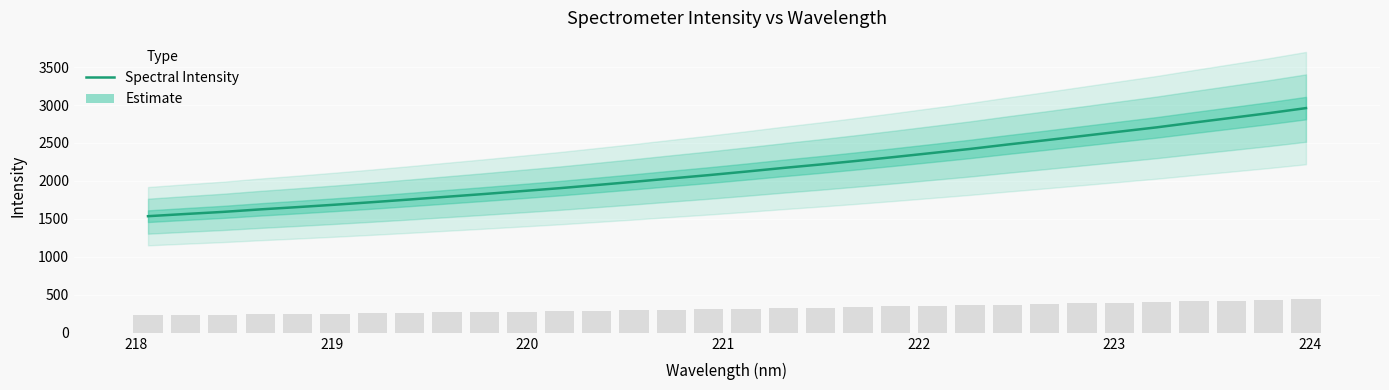

What is the difference between the maximum and minimum values?

1423.5